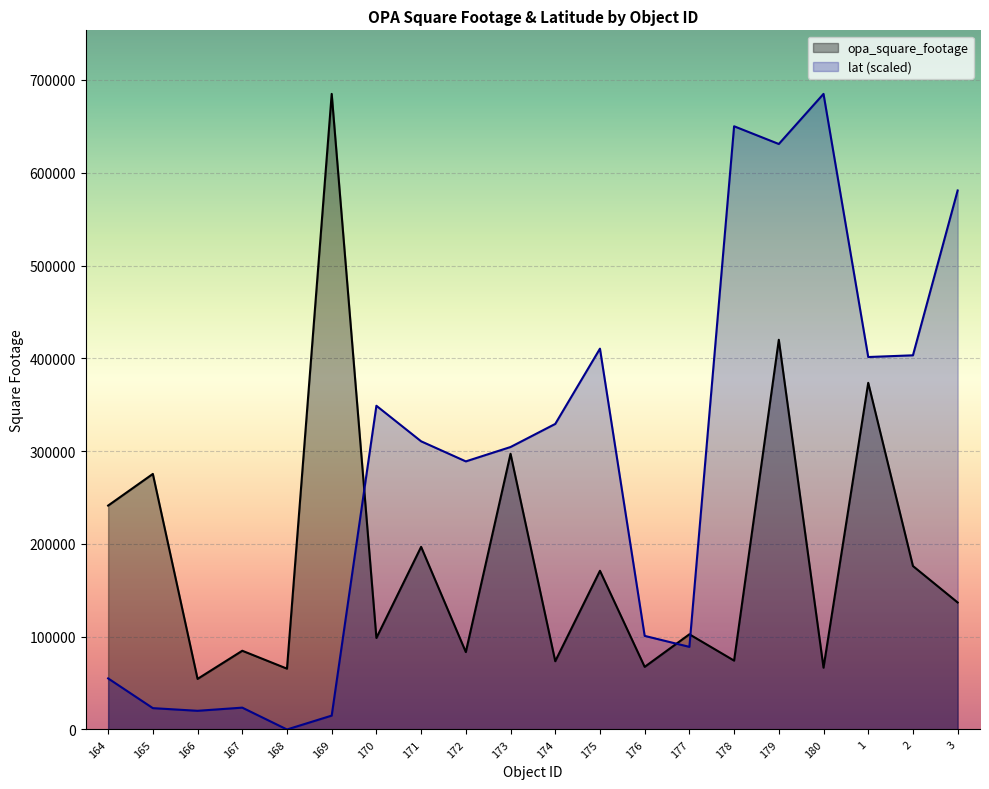

Rank the categories by opa_square_footage value from highest to lowest.

169, 179, 1, 173, 165, 164, 171, 2, 175, 3, 177, 170, 167, 172, 178, 174, 176, 180, 168, 166